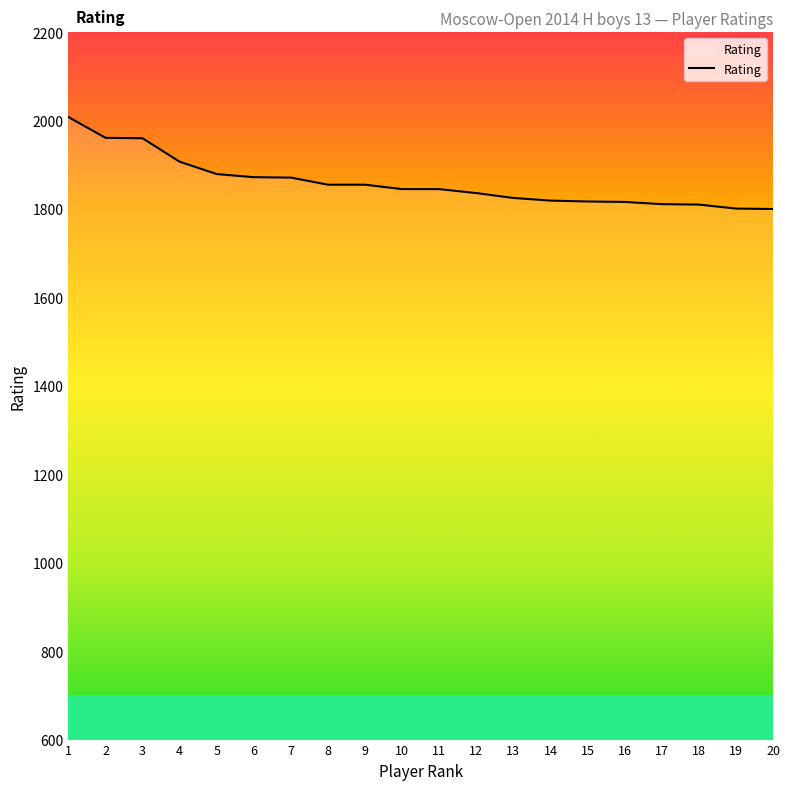

What is the average value?

1860